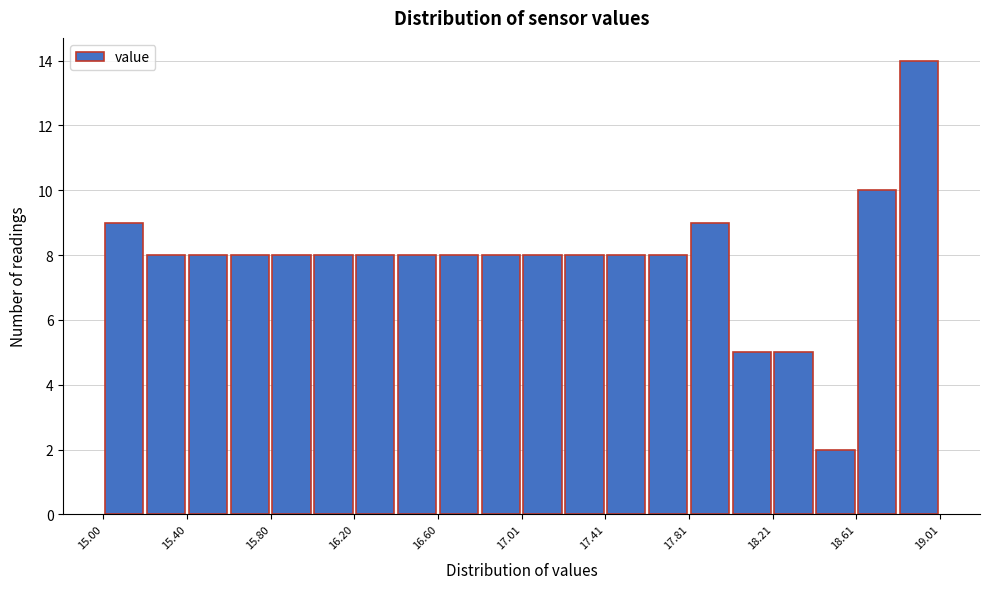

What is the height of the bar covering 18.4 to 18.6 on the x-axis? Neither the bar edges nor the heights are printed on the chart, so give them approximately, as read against the axes.

2